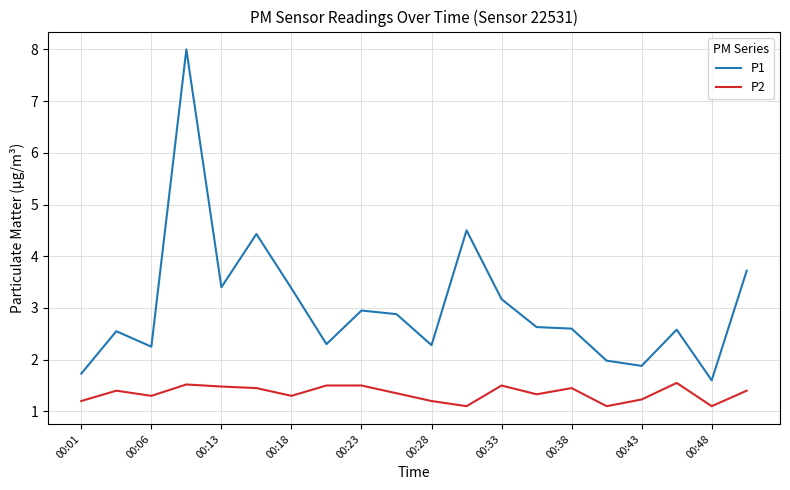

True or false: P1 and P2 intersect in this chart.

False